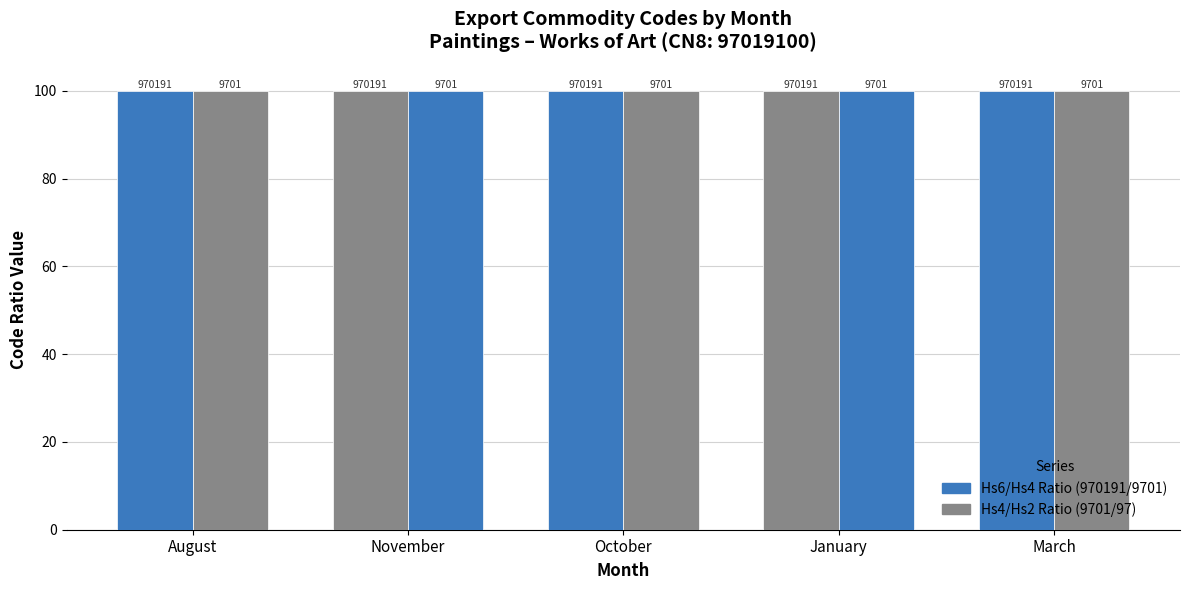

What is the total value across all series at March?

200.0